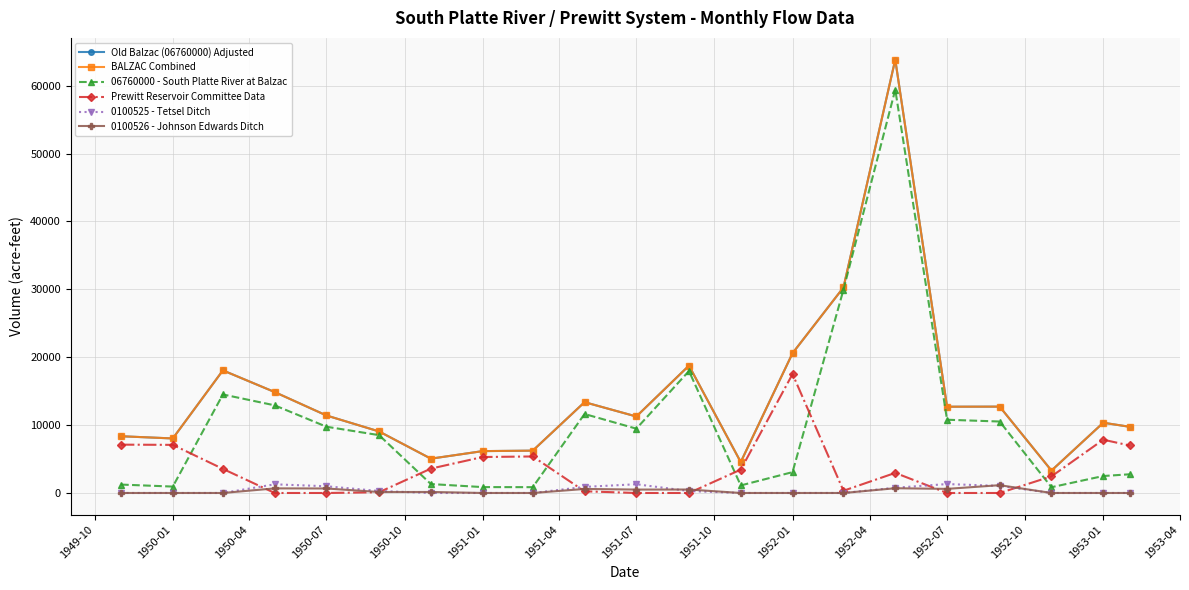

How many values in the BALZAC Combined series exceed 11268?

11